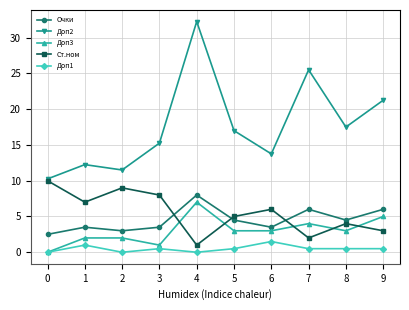

What is the total value across all series at 6?

27.8